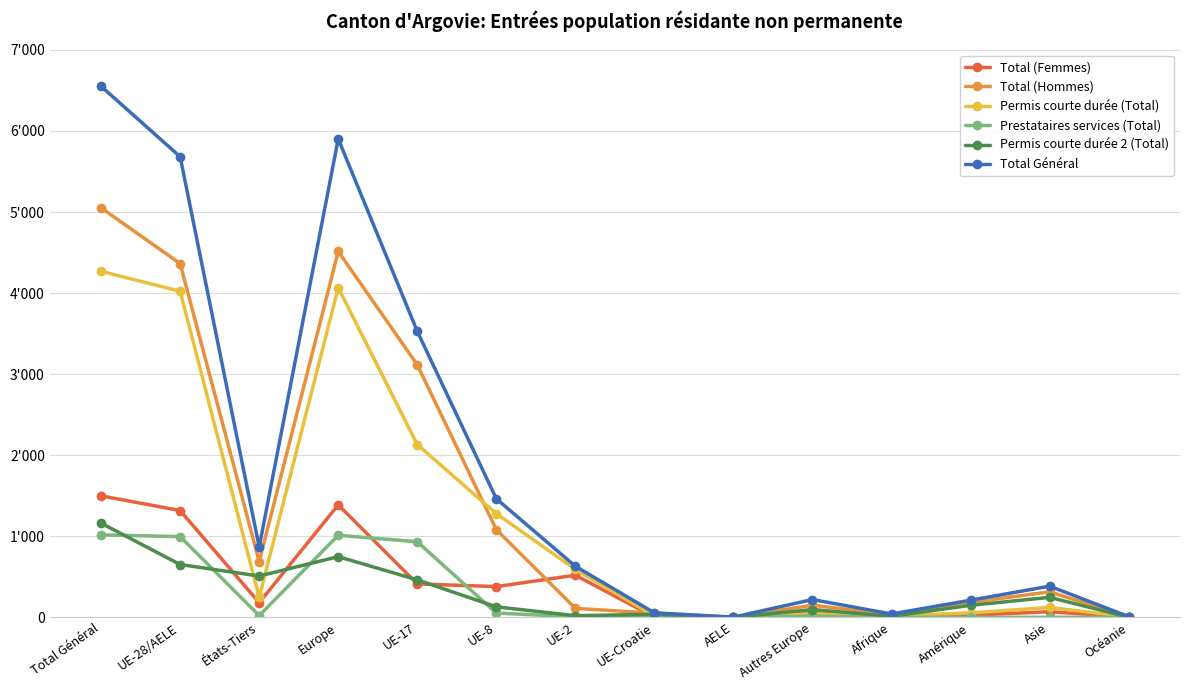

What is the label of the 9th point from the right?

UE-8